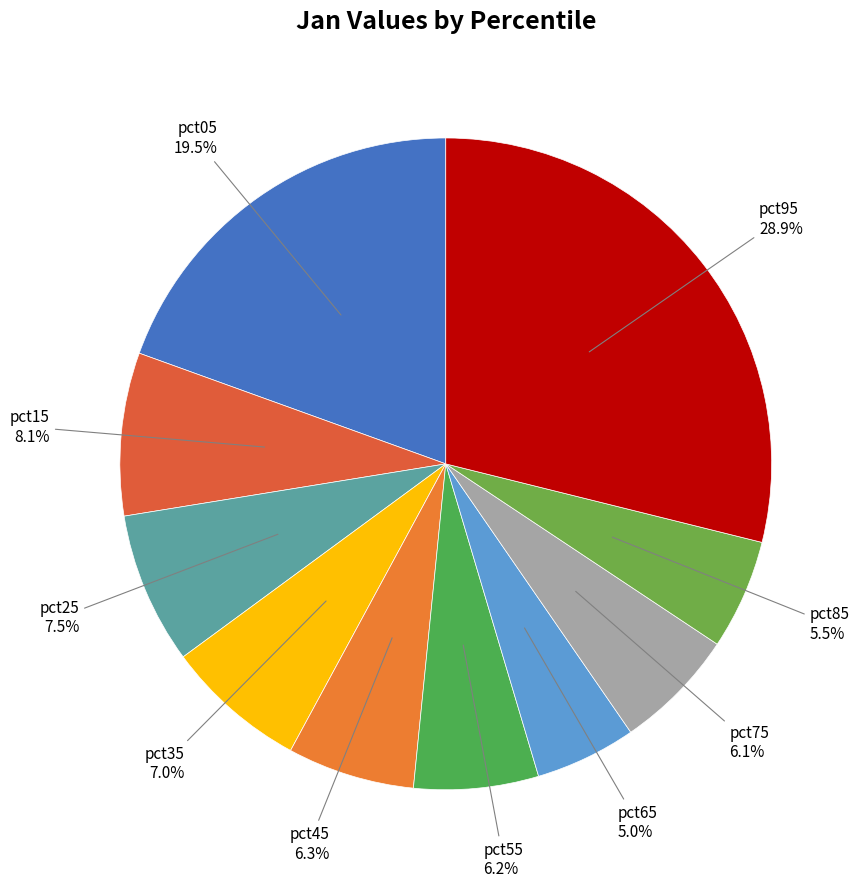

Is there any slice that represents more than half of the pie?

No